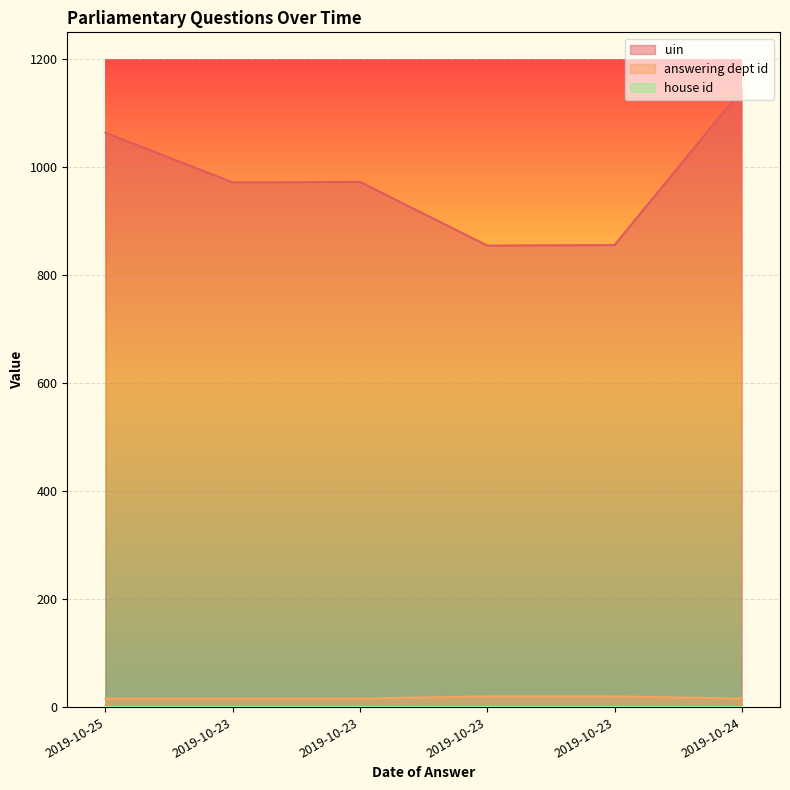

What is the average value of the answering dept id series?

17